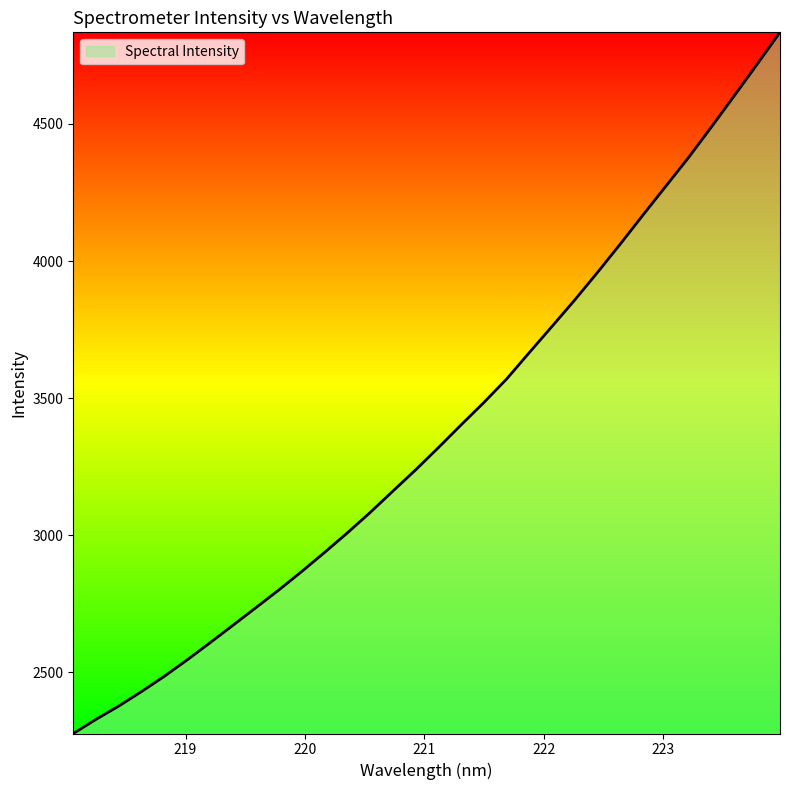

What is the difference between the maximum and minimum values?

2556.2